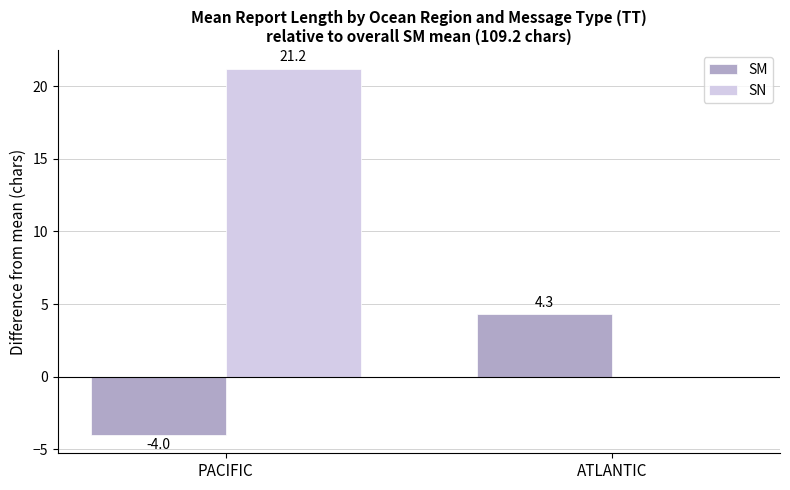

At which label is SM closest to 0?

PACIFIC